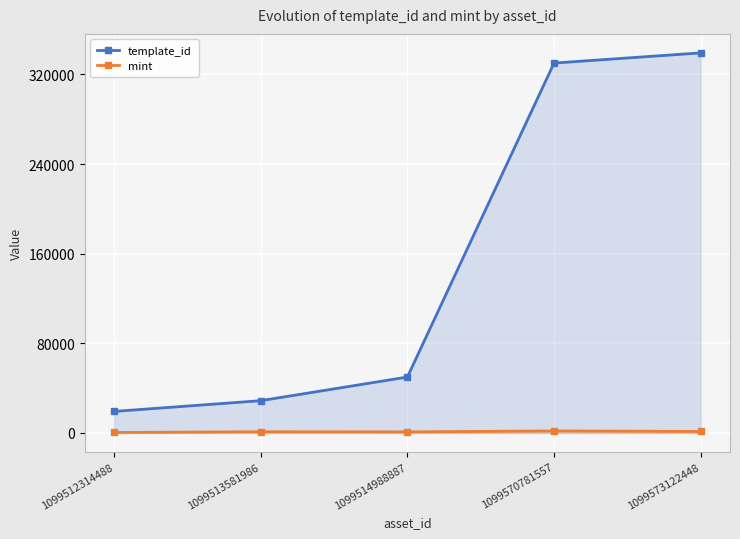

What is the value of the mint point at the 4th from the left?

1731